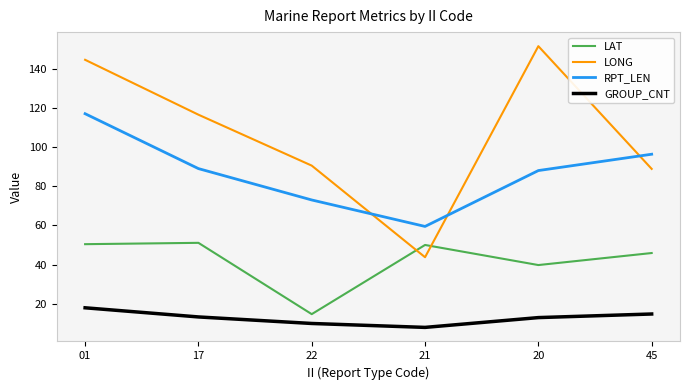

Where is LAT nearest to the value 32?

20